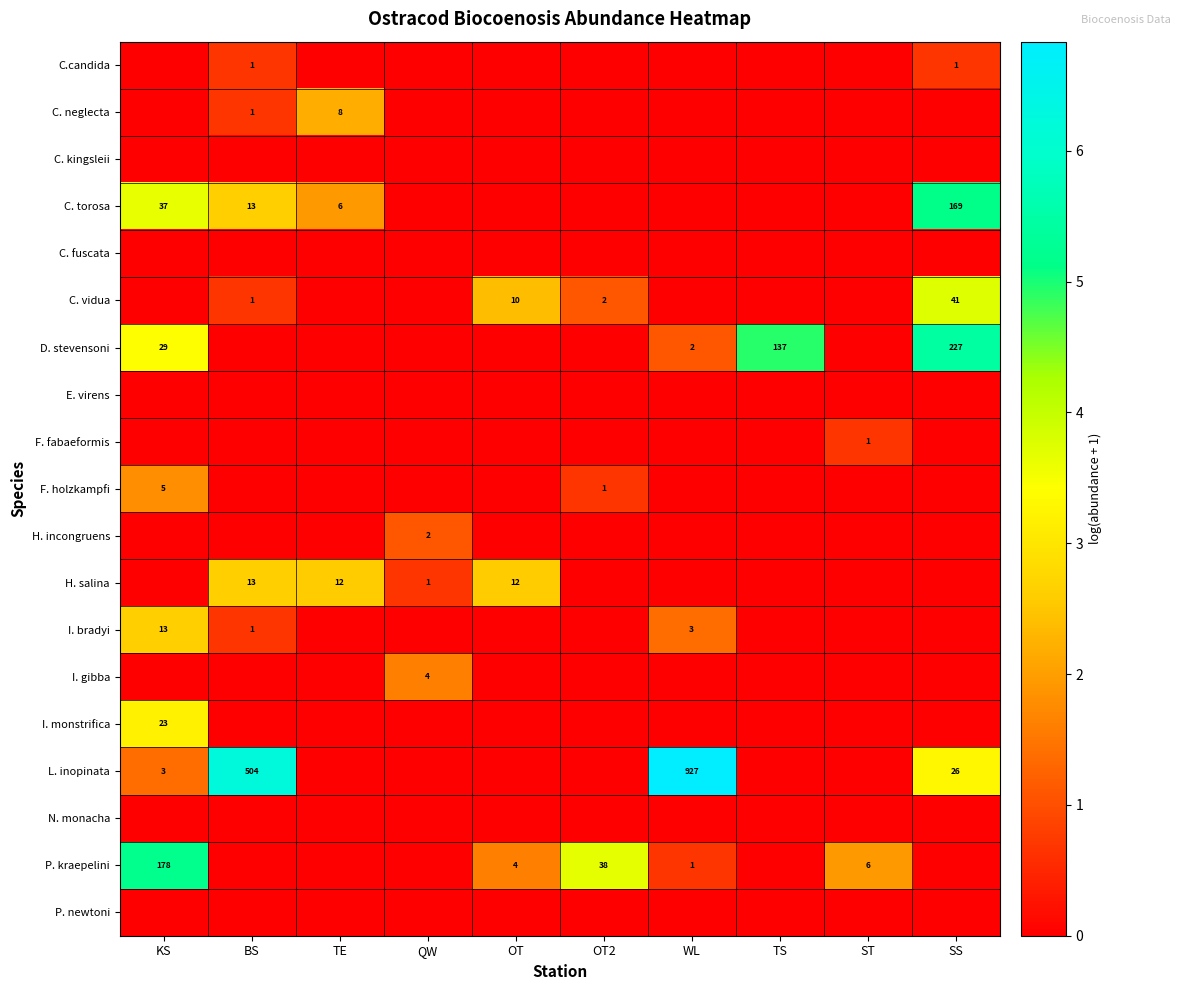

Which has a higher value, BS or TE?

BS